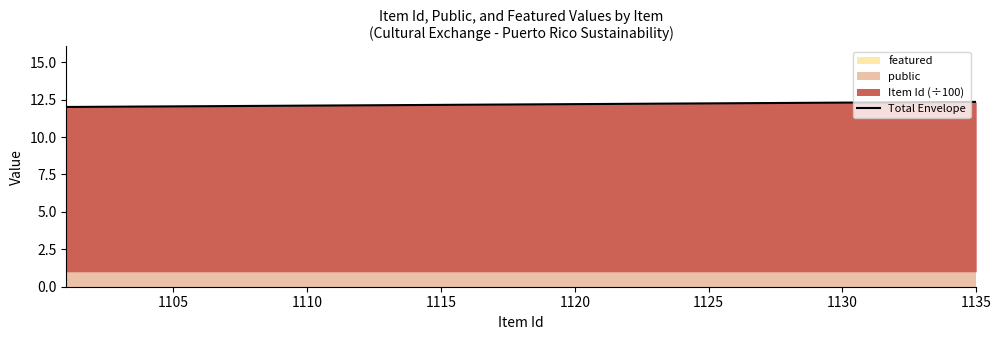

What is the sum of all values?

73.2